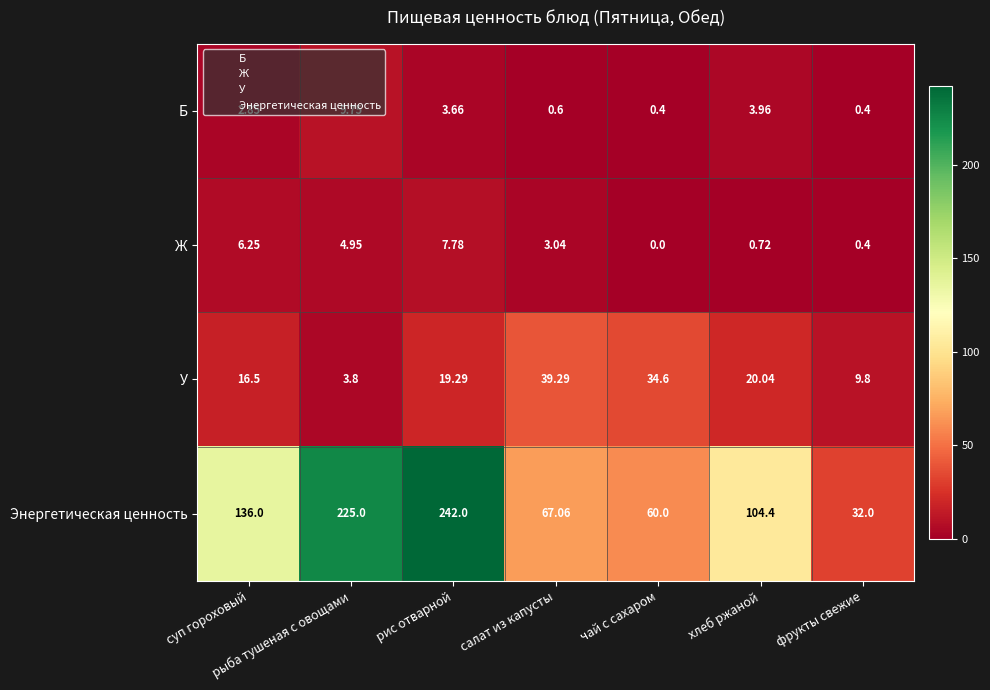

Which category has the highest value in the Б series?

рыба тушеная с овощами